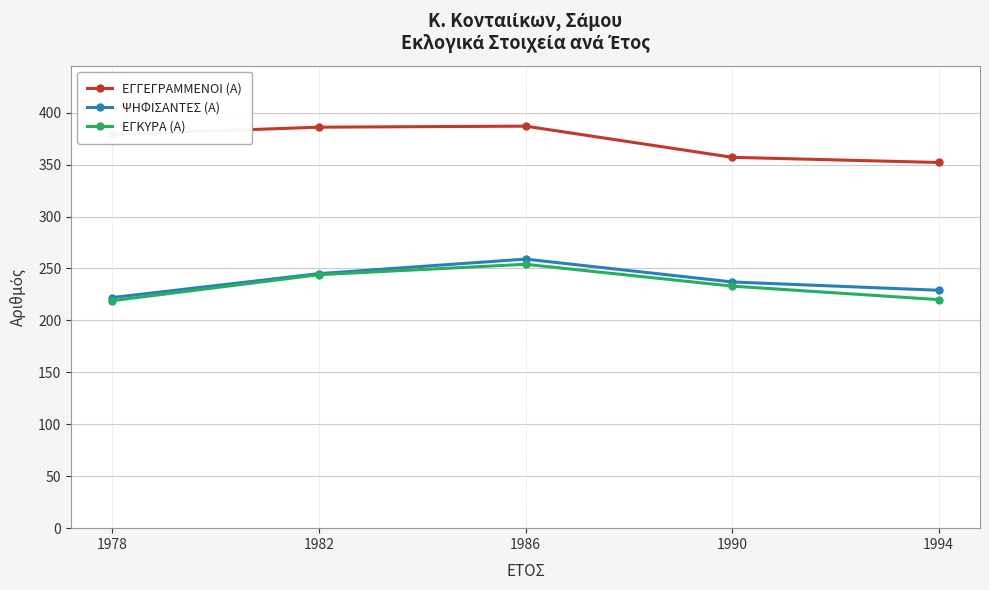

At which category is the sum across all series the highest?

1986